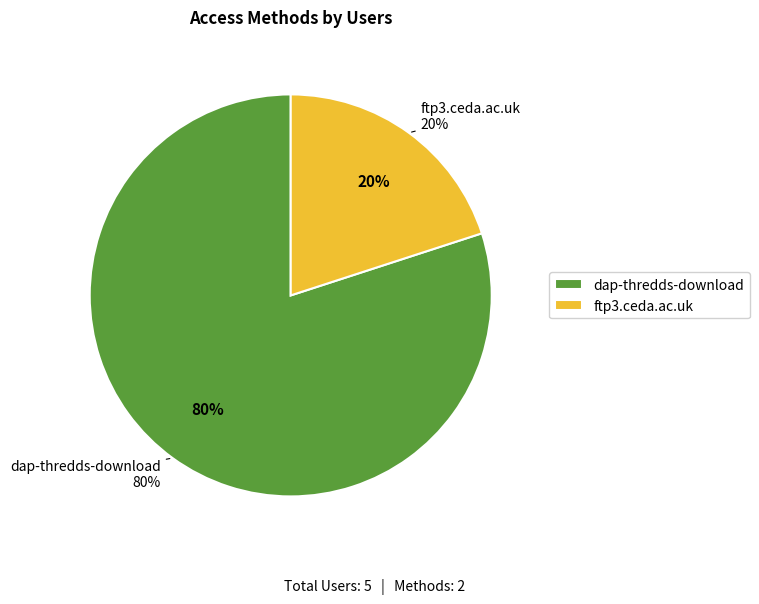

Which slice is the smallest?

ftp3.ceda.ac.uk